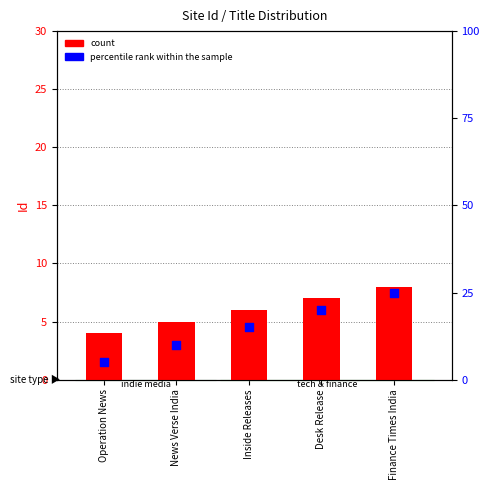

Which series has the largest total across all categories?

percentile rank within the sample